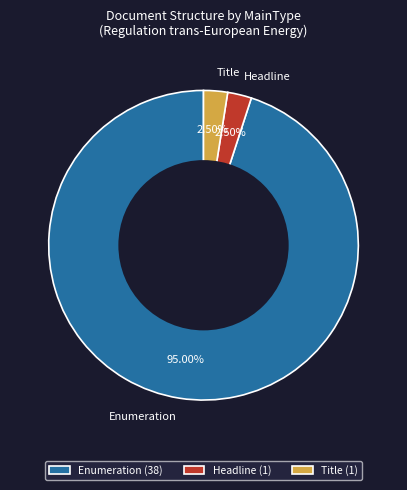

How many slices are in this pie chart?

3